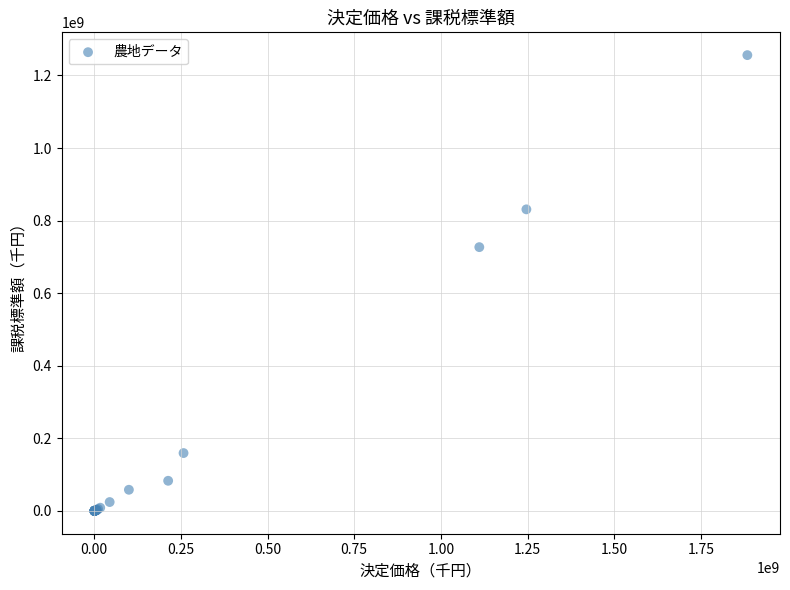

What Y value in the scatter plot is closest to 628073180?

726996894